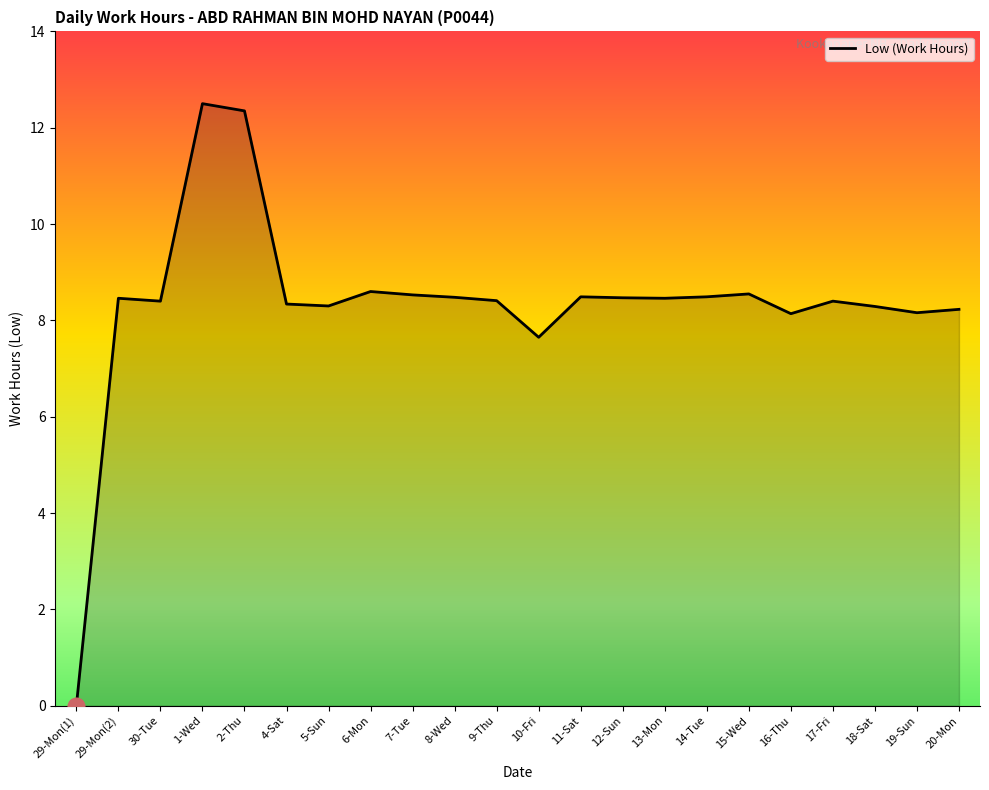

What is the approximate value at 13-Mon?

8.5